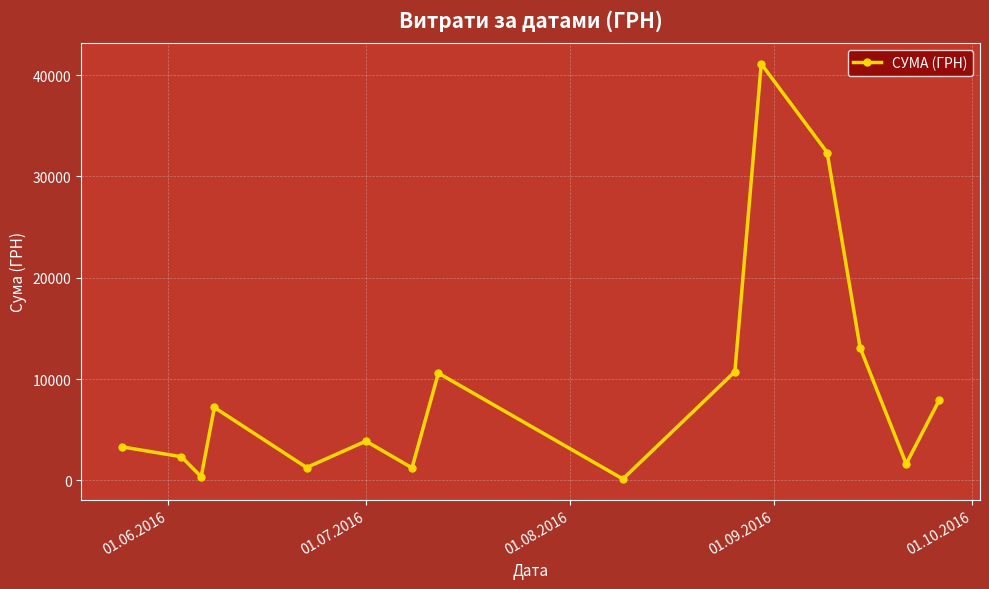

What is the sum of all values?

137124.8